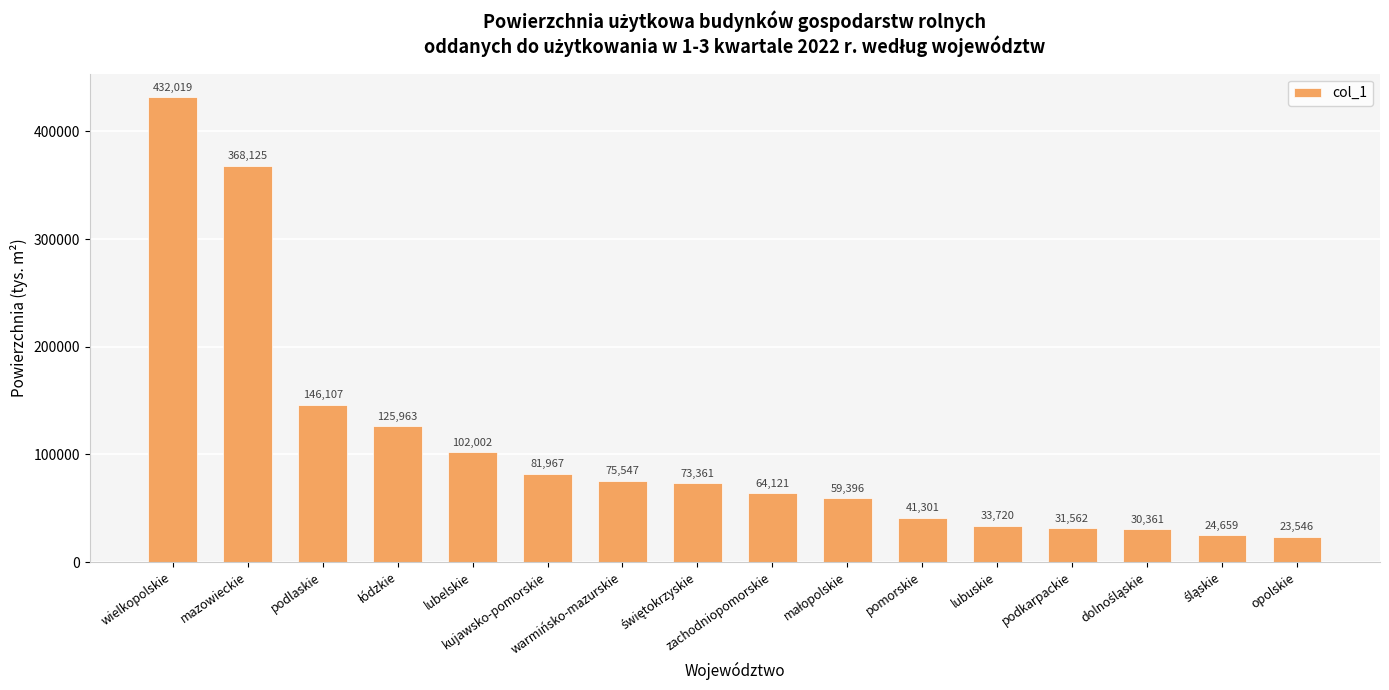

What is the value of the 2nd bar from the left?

368125